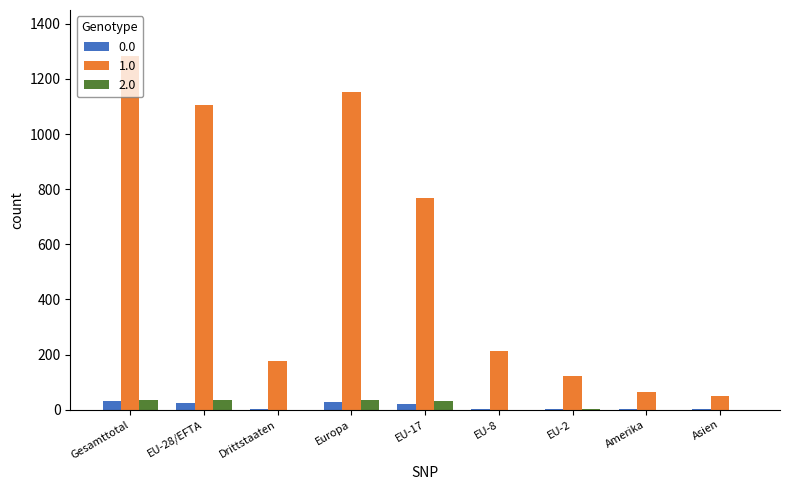

Is the value of 2.0 at Europa greater than the value of 1.0 at EU-17?

No